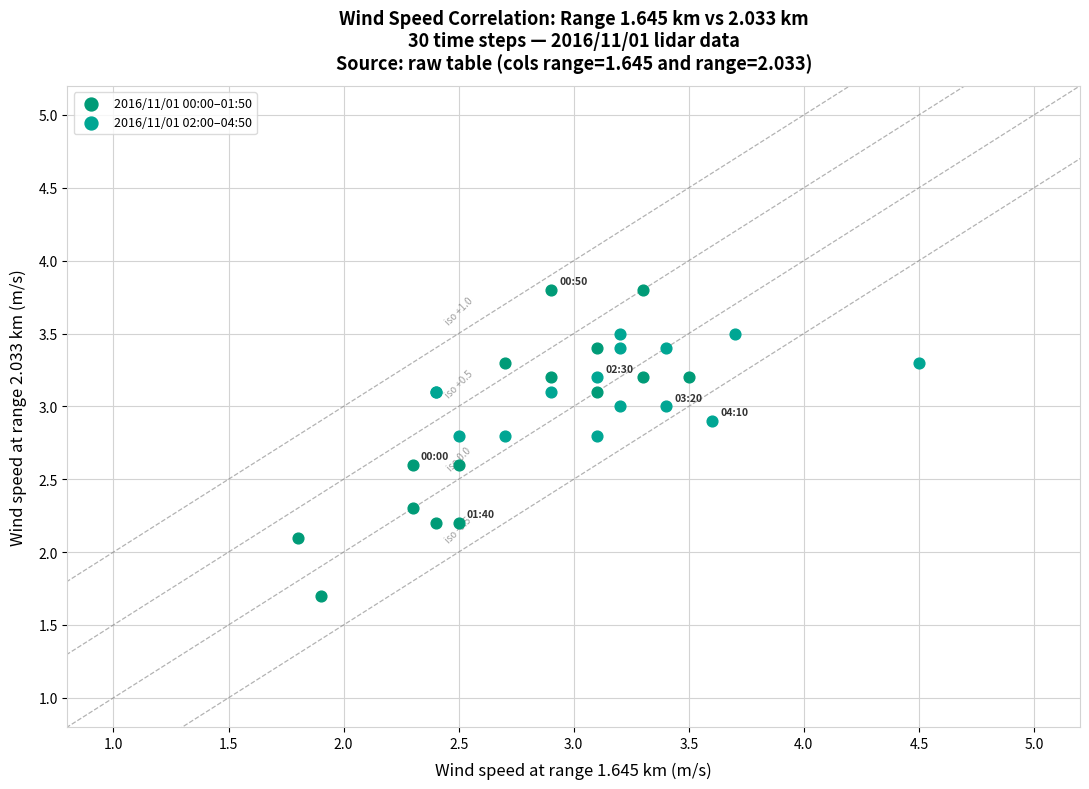

Which series reaches the maximum Y coordinate?

2016/11/01 00:00–01:50